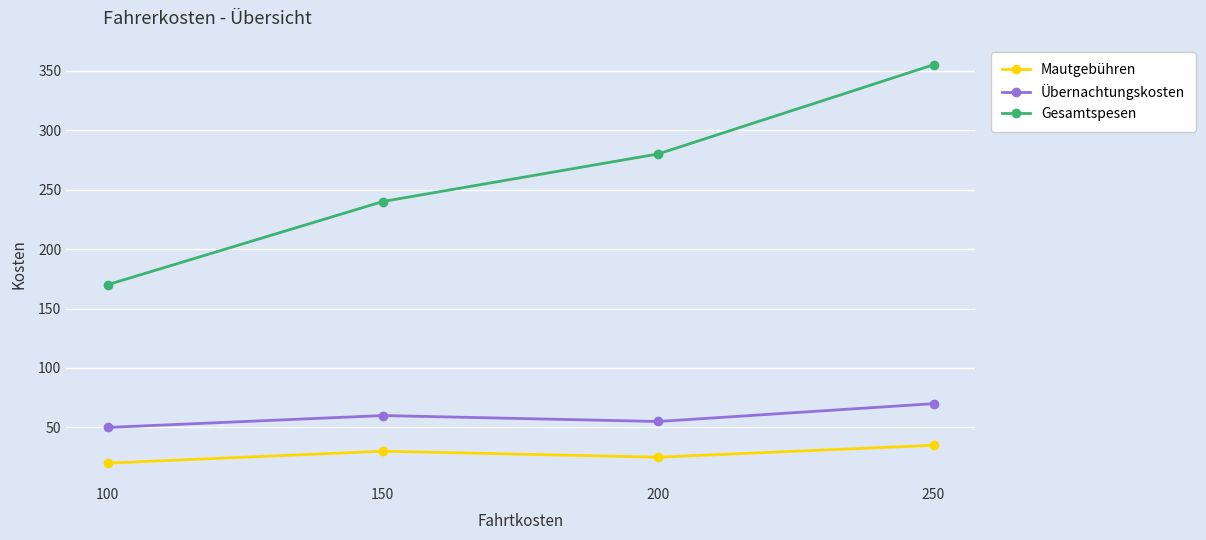

What is the lowest value of the Gesamtspesen series?

170